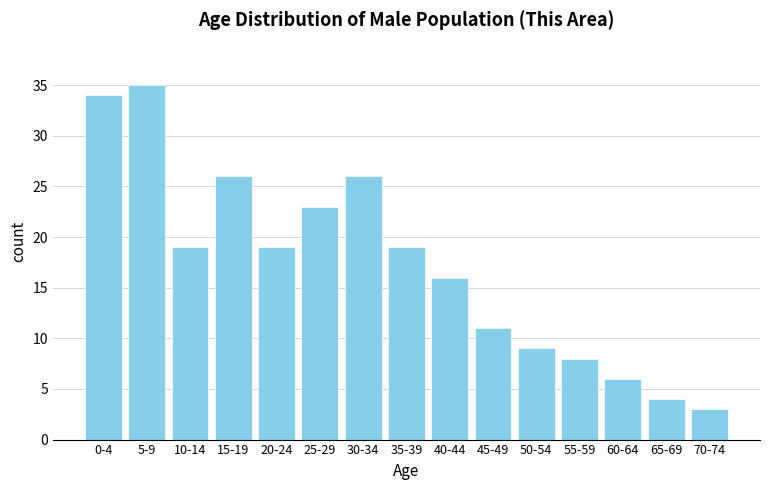

Reading left to right, list all the values displayed in this chart.

34	35	19	26	19	23	26	19	16	11	9	8	6	4	3